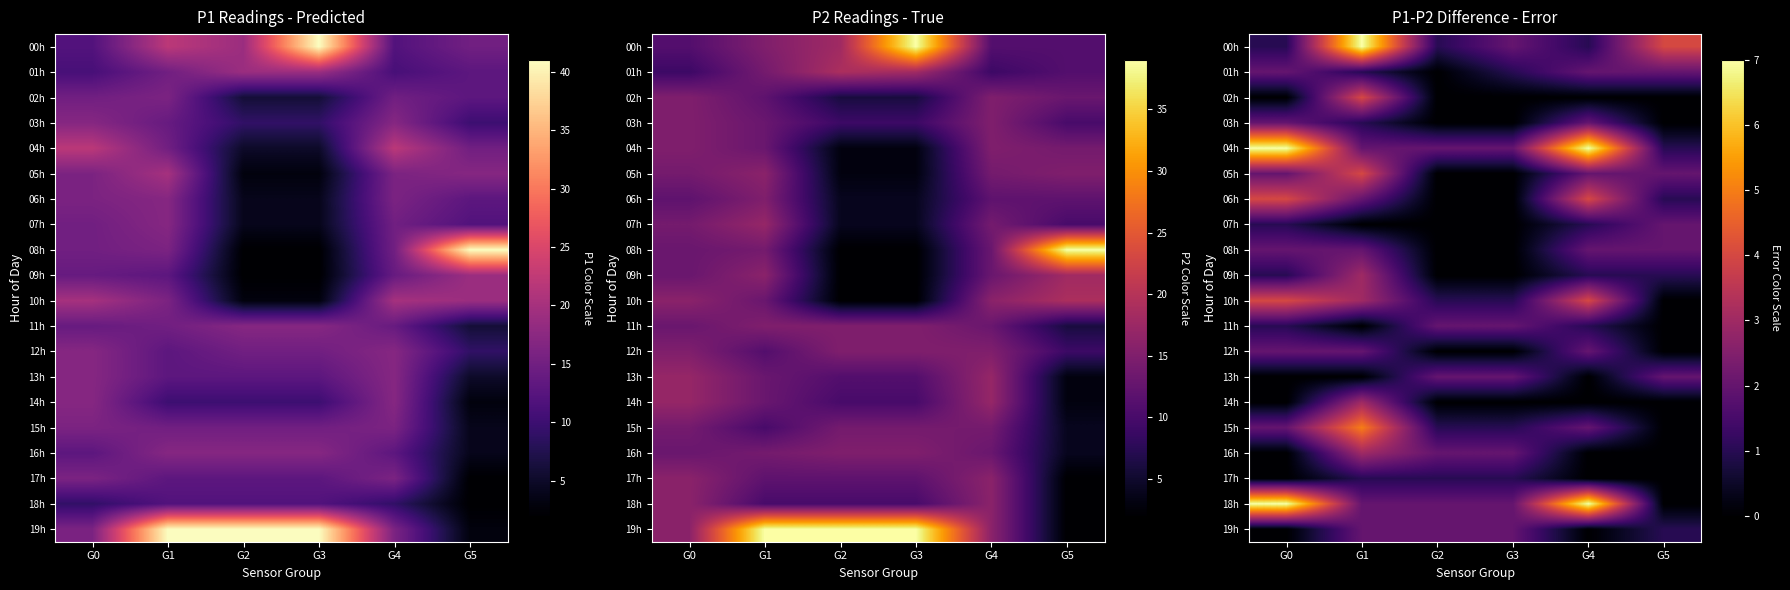

At how many categories does at least one series exceed 3?

4